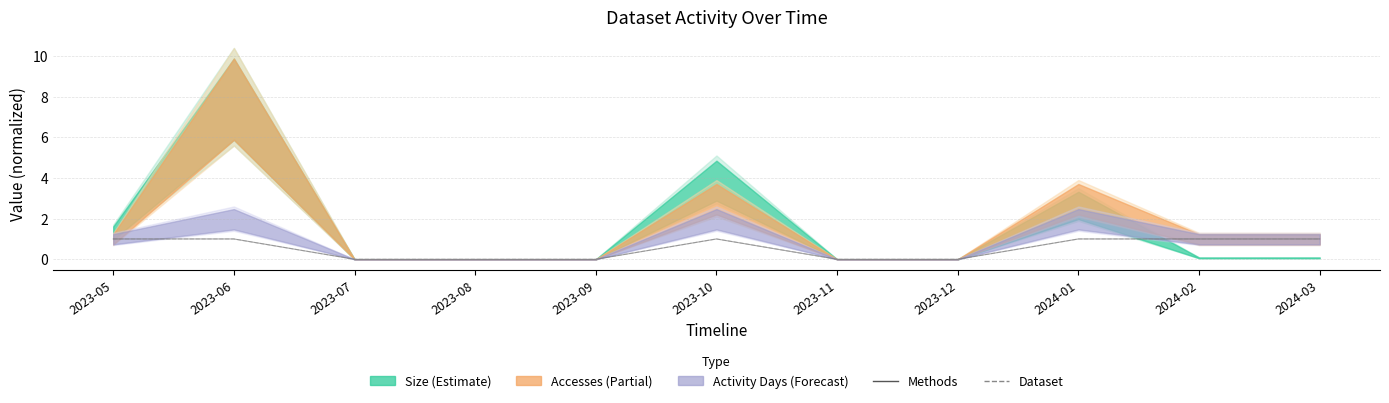

At which label does Methods reach its peak?

2023-05